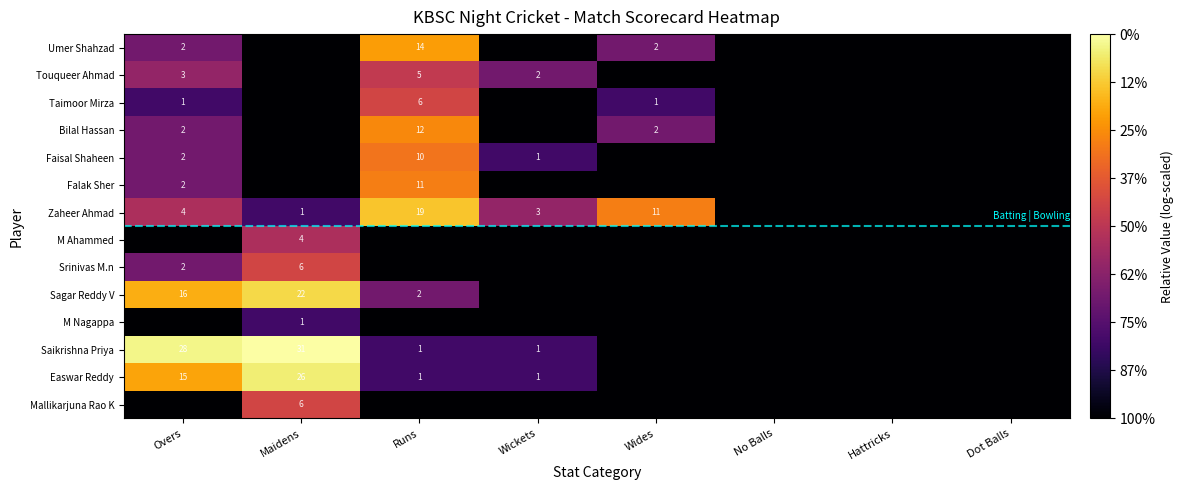

The value of Easwar Reddy at Maidens is 15. True or false?

False